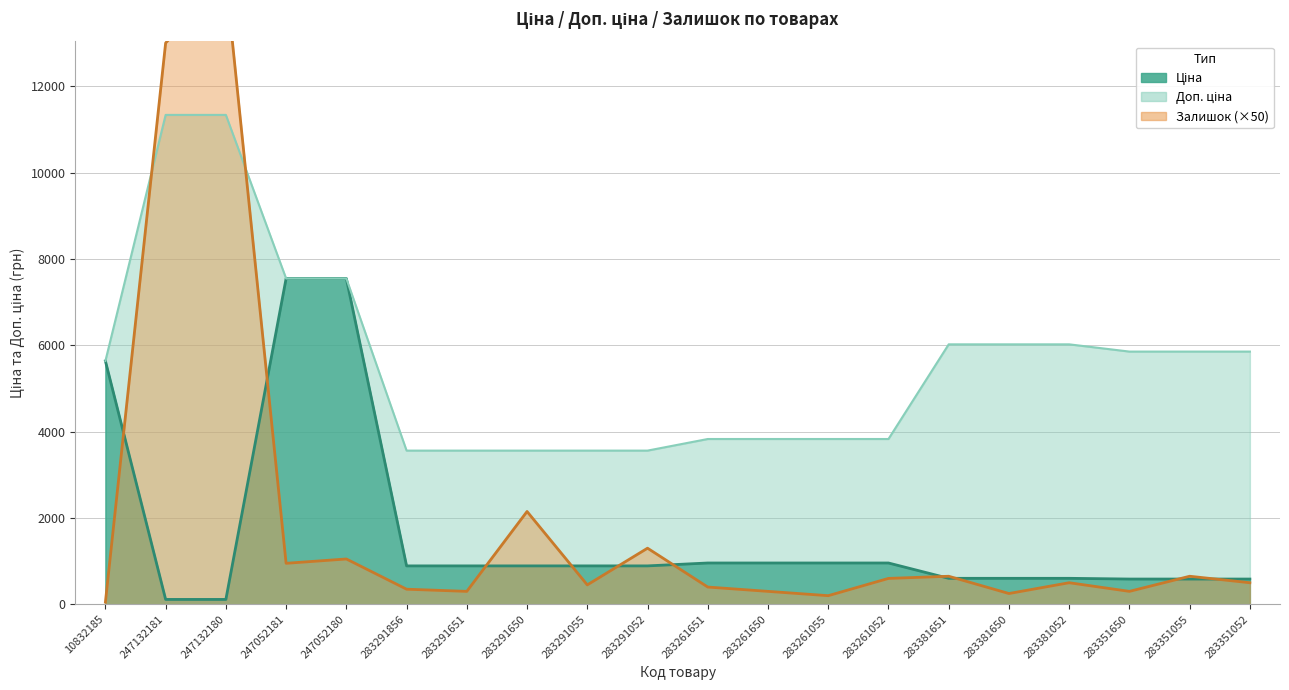

Reading left to right, transcribe all the data shown in this chart.

Ціна: 5636.0	113.3	113.3	7545.9	7545.9	889.9	889.9	889.9	889.9	889.9	957.1	957.1	957.1	957.1	602.1	602.1	602.1	585.3	585.3	585.3
Доп. ціна: 5636.0	11334.0	11334.0	7545.9	7545.9	3559.7	3559.7	3559.7	3559.7	3559.7	3828.4	3828.4	3828.4	3828.4	6020.8	6020.8	6020.8	5852.9	5852.9	5852.9
Залишок: 50.0	13000.0	14500.0	950.0	1050.0	350.0	300.0	2150.0	450.0	1300.0	400.0	300.0	200.0	600.0	650.0	250.0	500.0	300.0	650.0	500.0